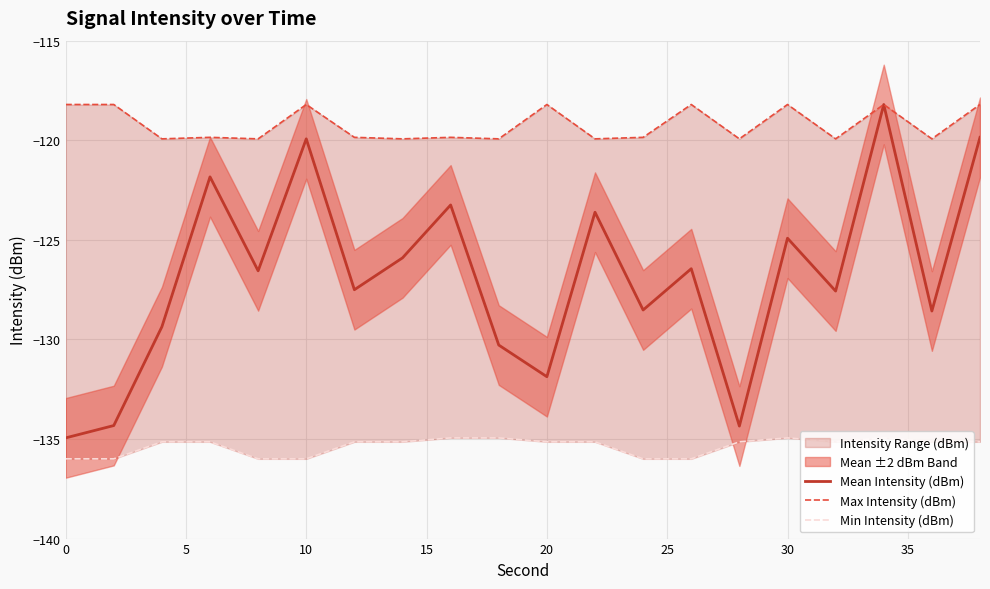

What is the difference between the maximum and minimum values in the Mean Intensity (dBm) series?

16.7